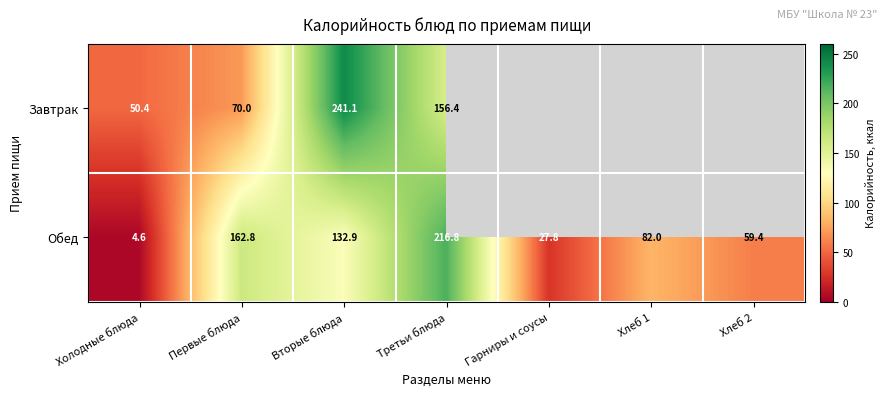

Where is Обед nearest to the value 110?

Вторые блюда